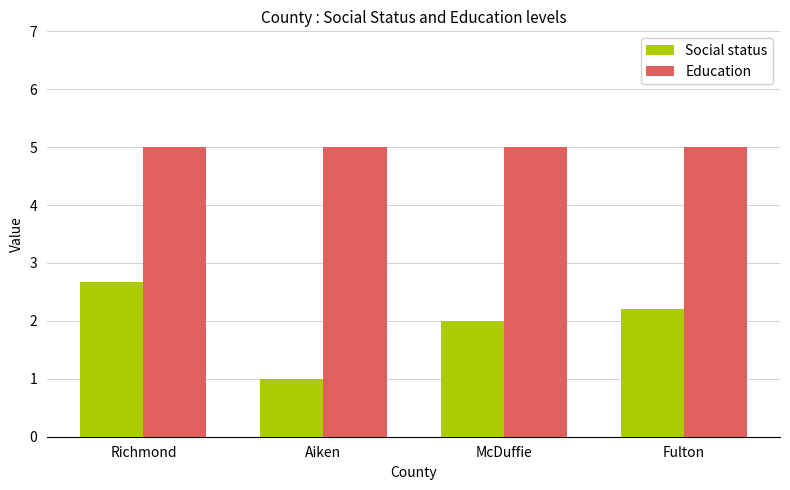

How many bars are there in each group?

2